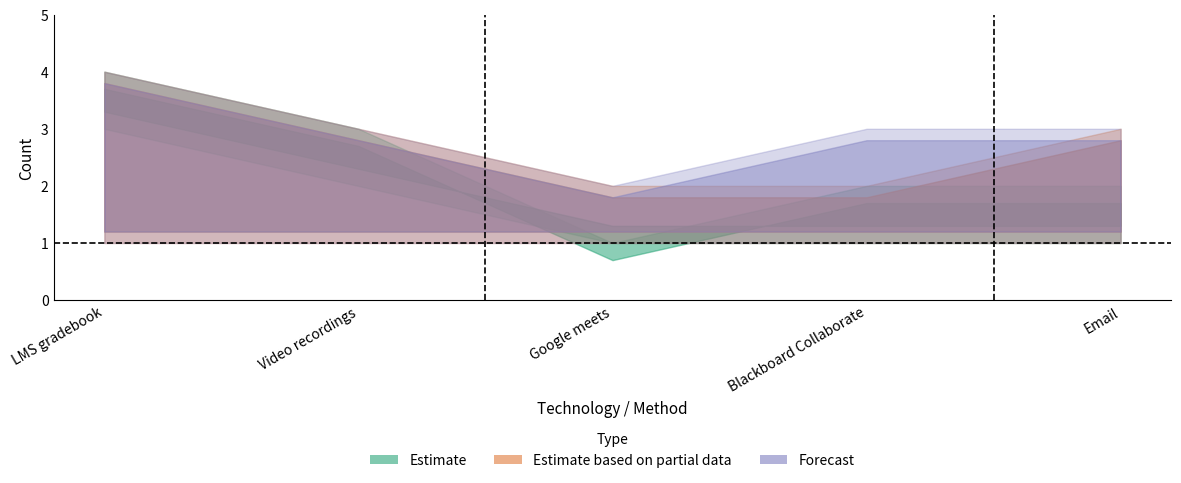

Is it true that Forecast equals 1 at Email?

False